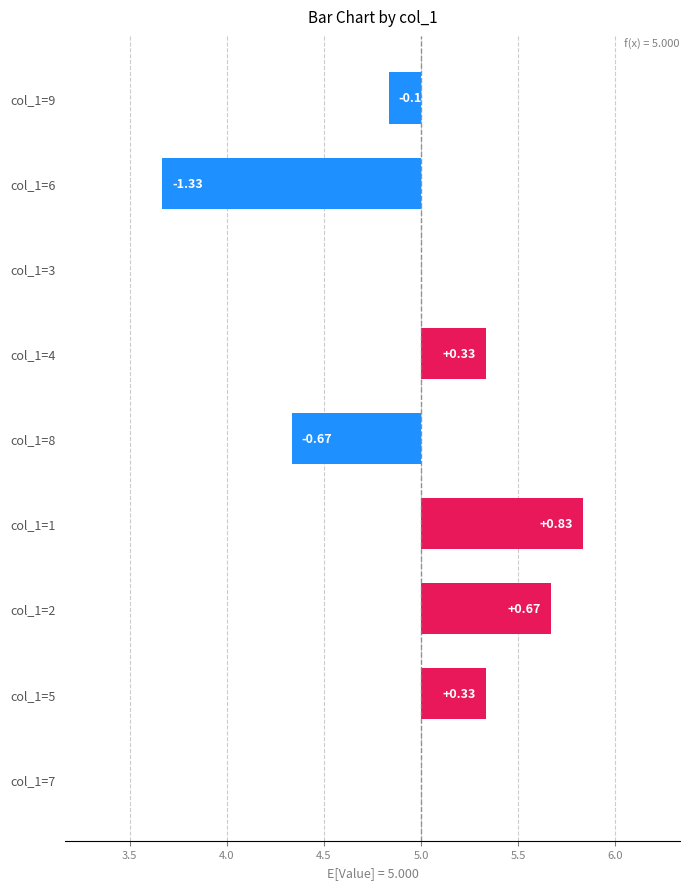

How many data points are above 0?

4